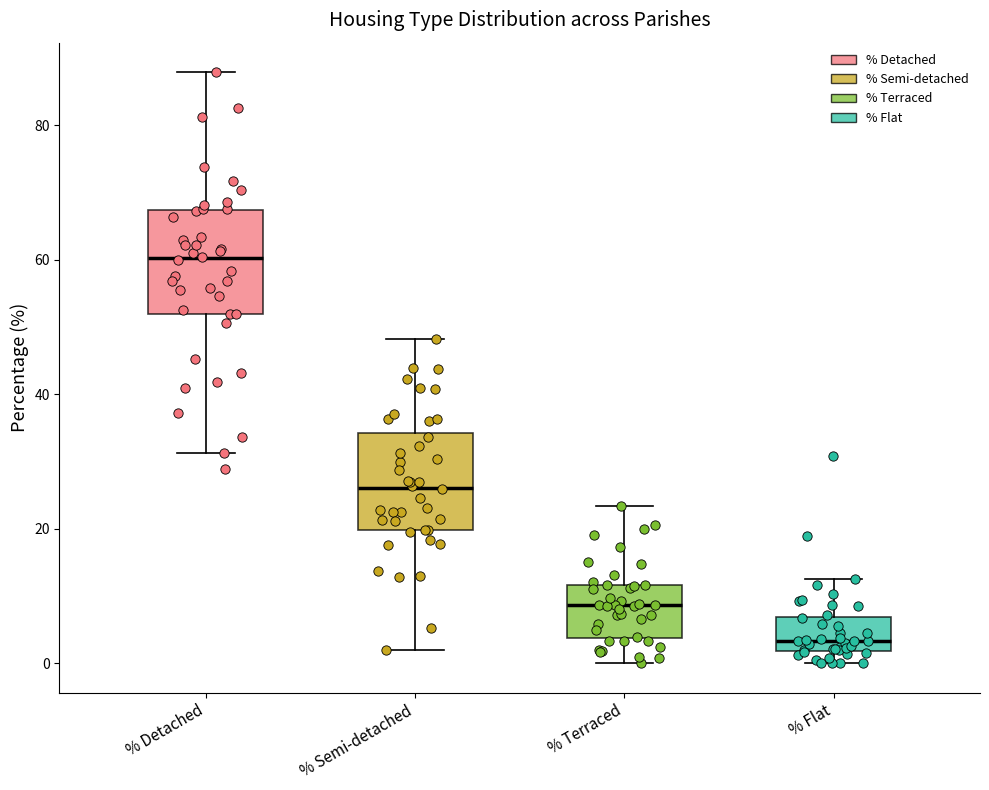

Which box's median line is the lowest?

% Flat